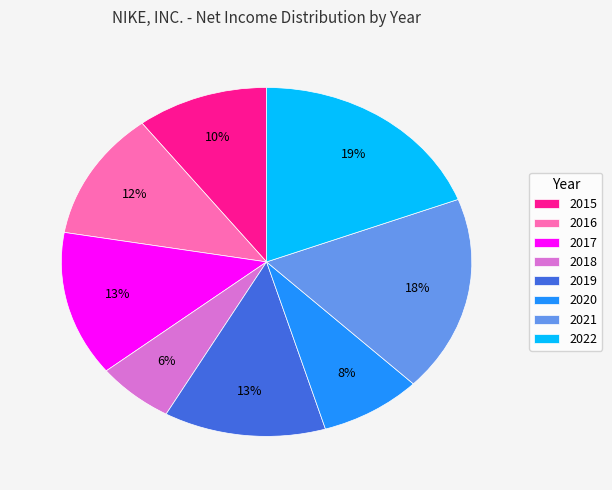

The 2017 slice represents 13% of the pie. True or false?

True